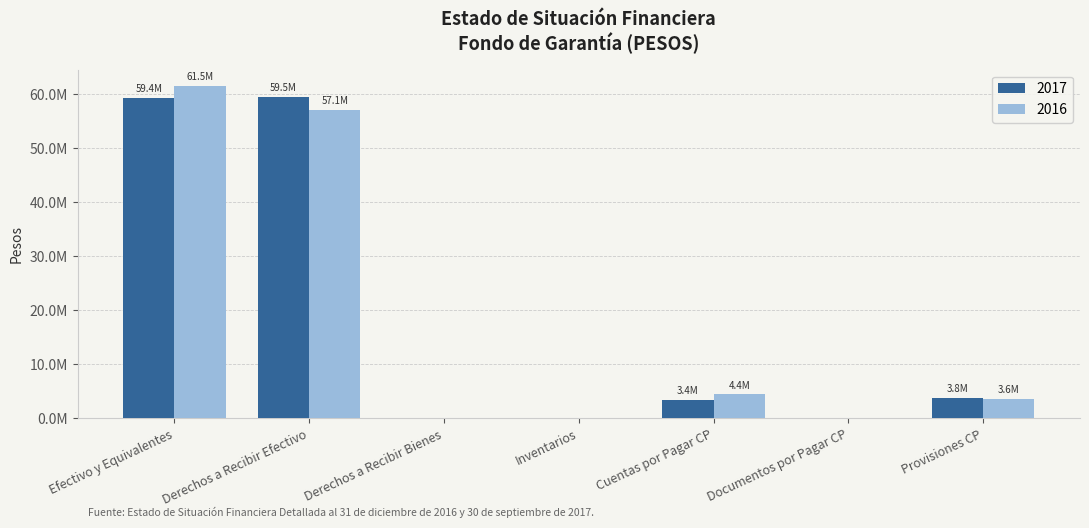

Are the bars horizontal?

No